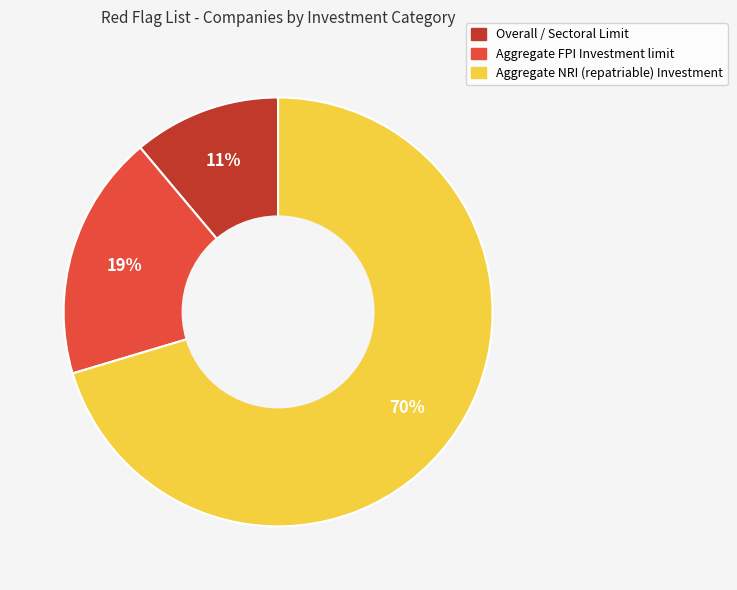

Is it true that Aggregate FPI Investment limit is 26% of the pie?

False